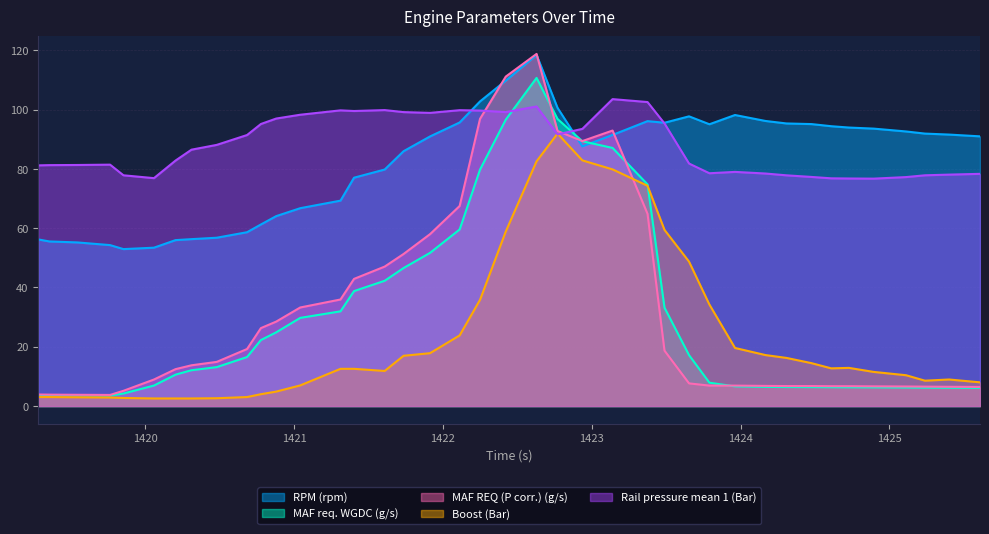

At which category does Boost (Bar) reach its first local valley?

1421.608